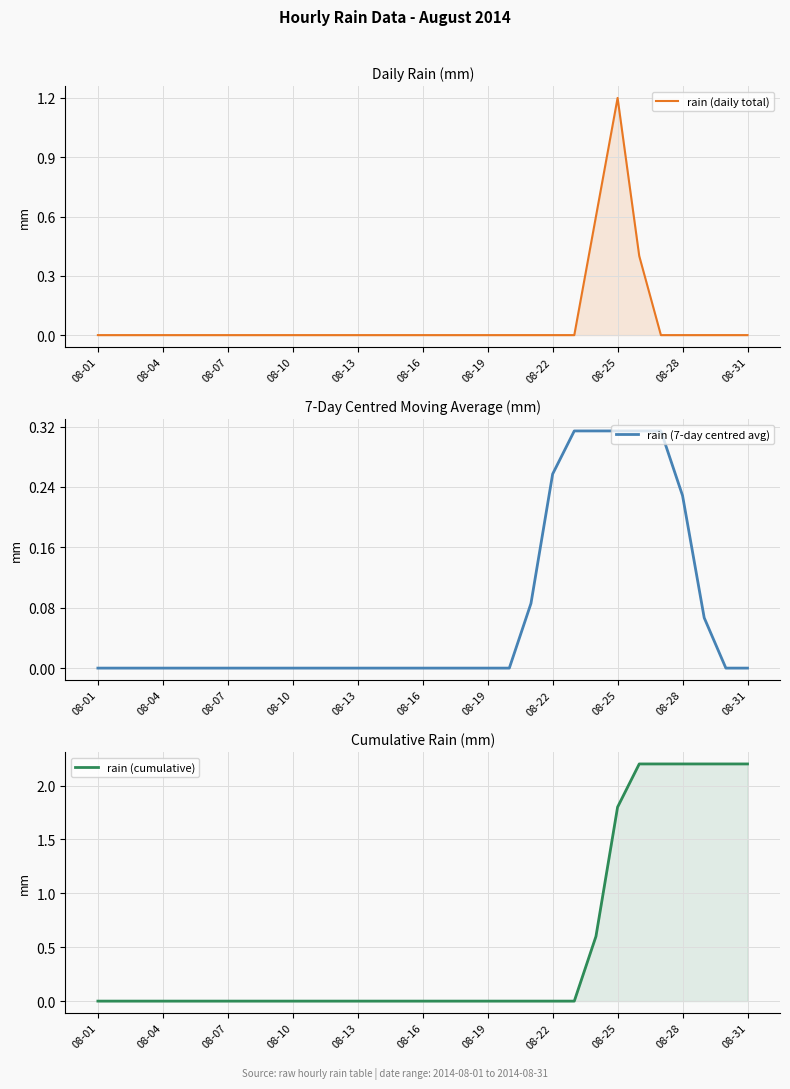

Is this an area chart (filled region under the line)?

No